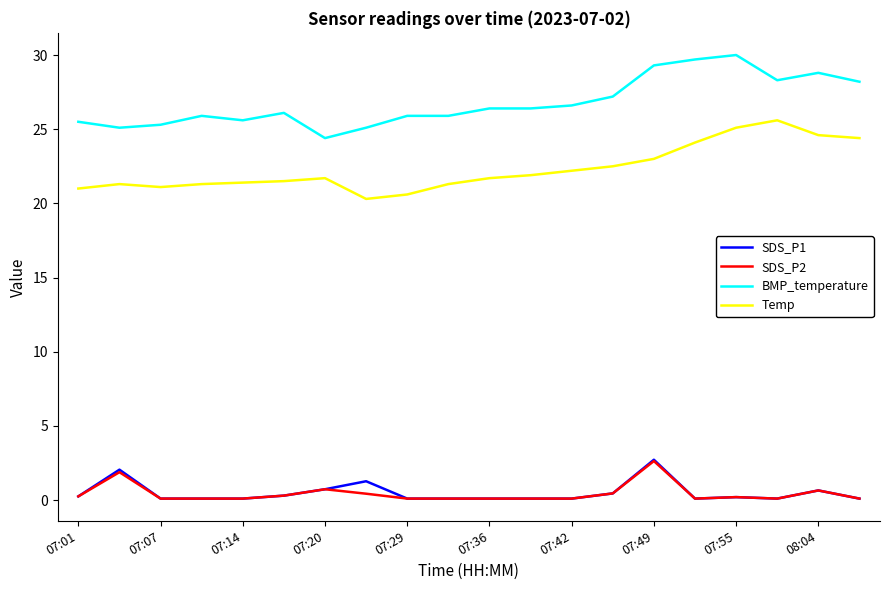

True or false: Temp and SDS_P1 cross at least once.

False